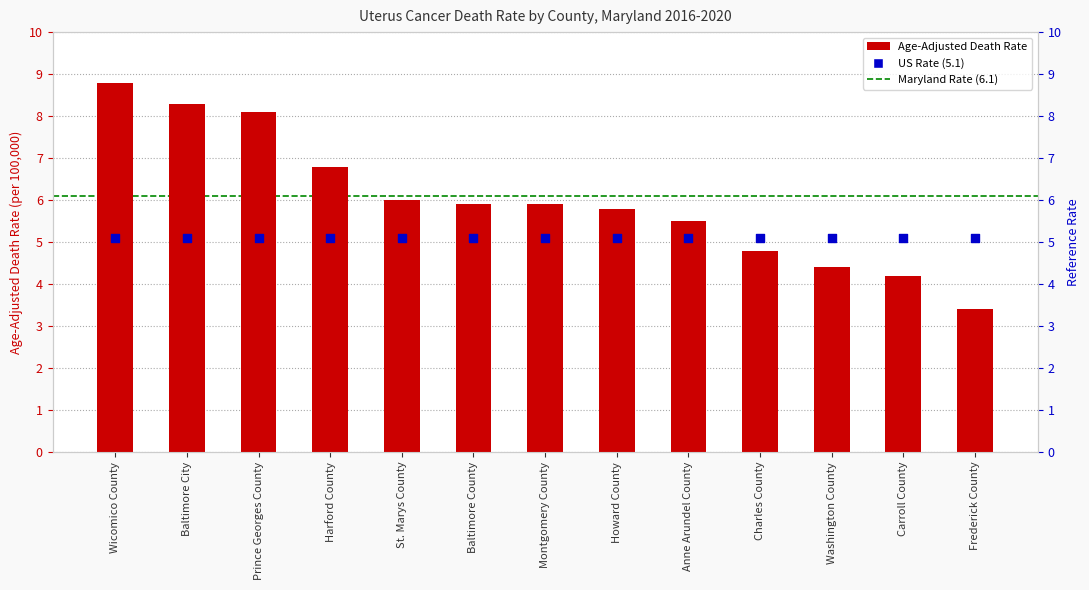

What is the change in value from Harford County to Charles County?

-2.0